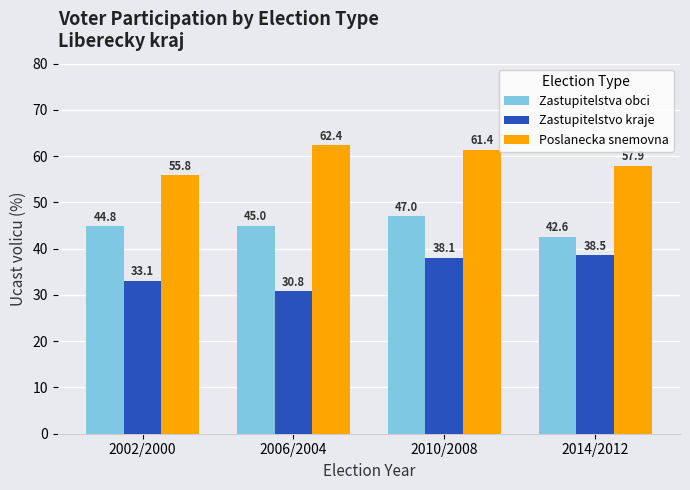

What is the label of the 3rd bar from the right?

2006/2004